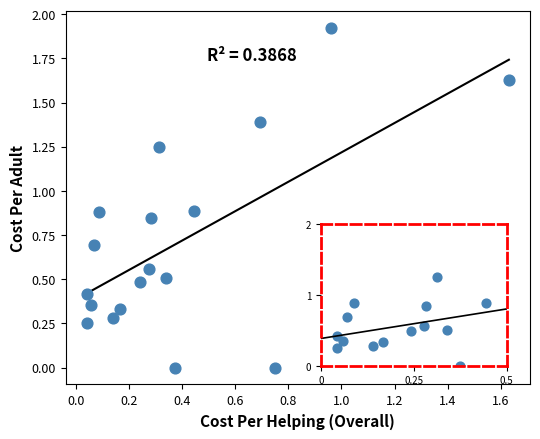

How many data points are displayed?

18